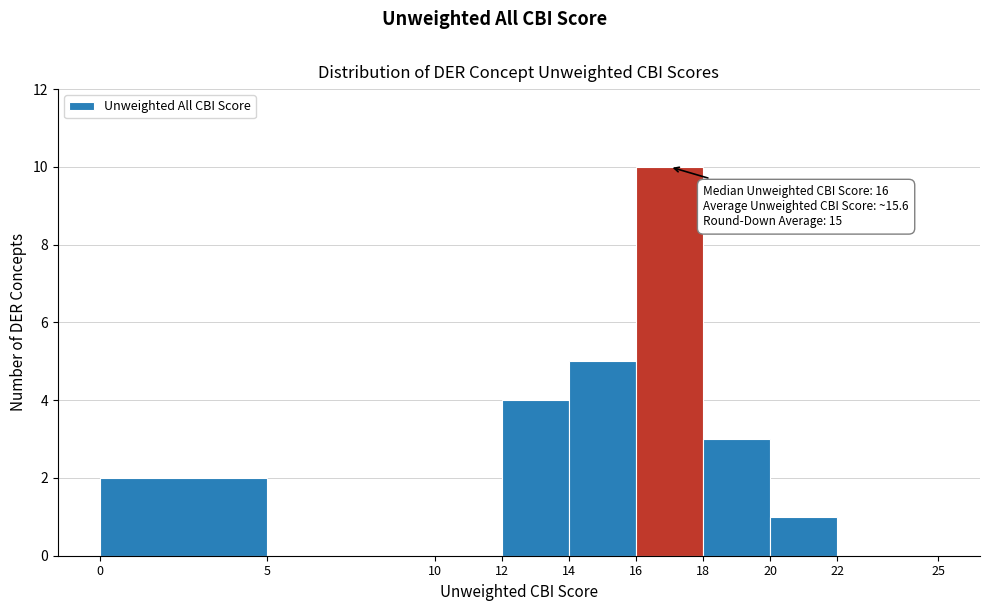

Over which range of the x-axis is the bar tallest?

16 to 18